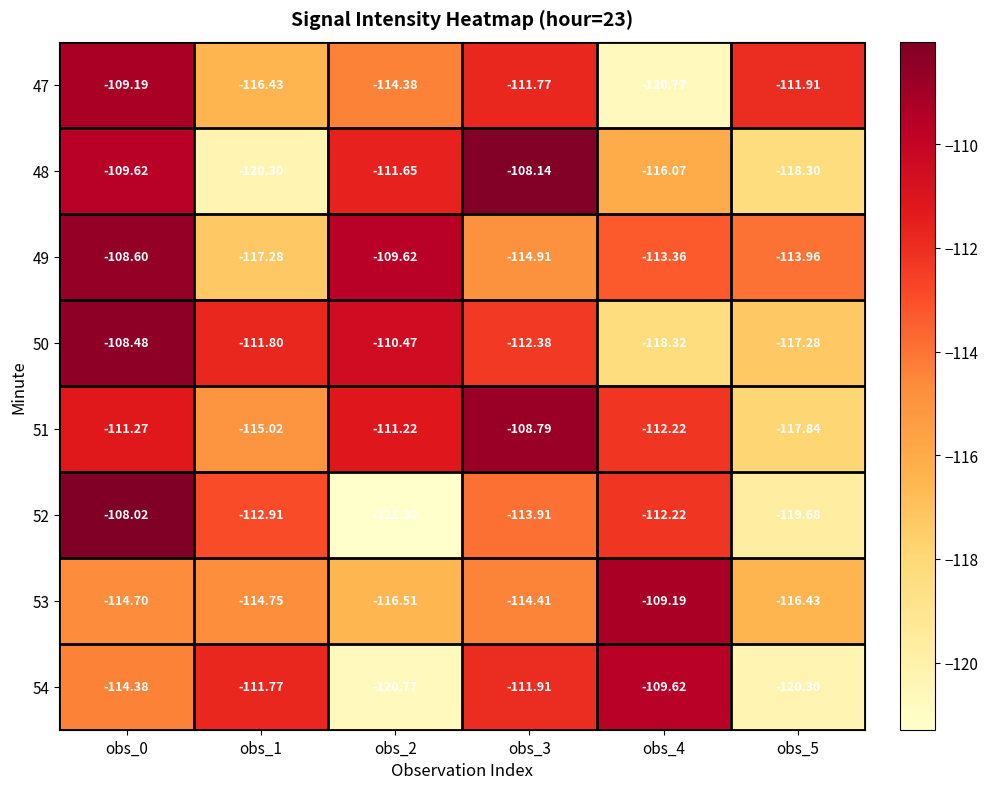

How many data points in 47 are less than -111?

5